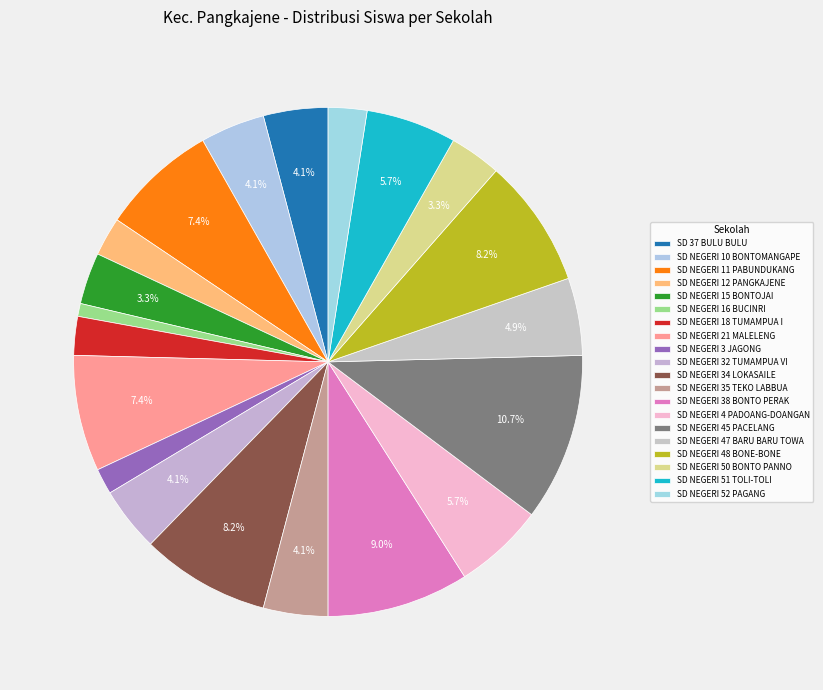

What is the change in value from SD NEGERI 35 TEKO LABBUA to SD NEGERI 48 BONE-BONE?

+5